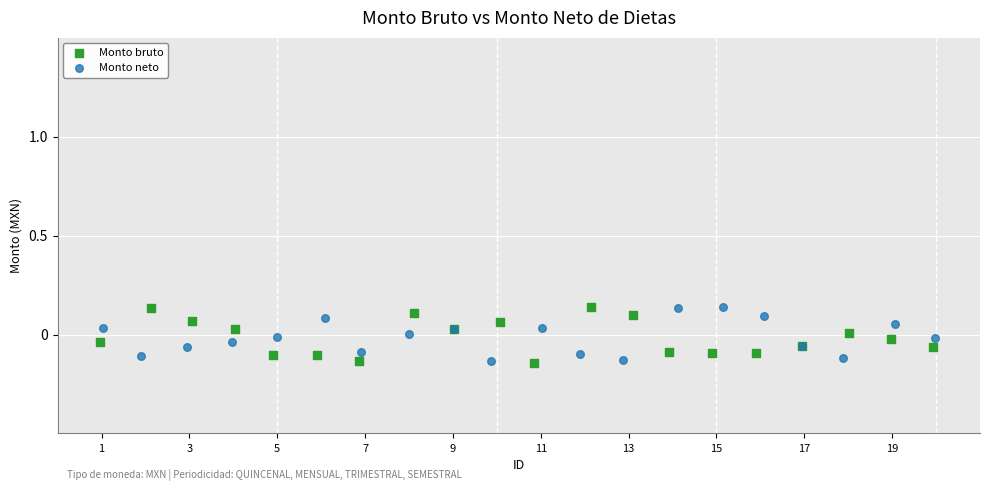

What are all the series names shown in the legend?

Monto bruto, Monto neto